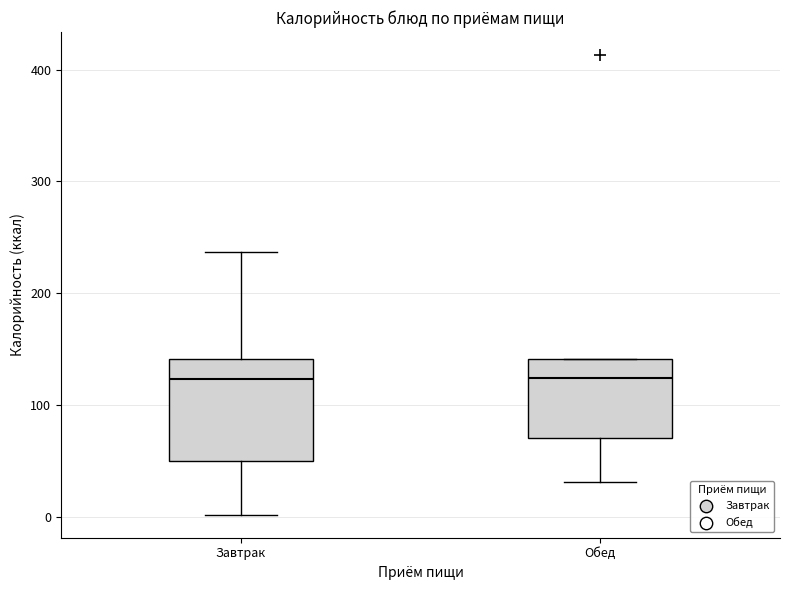

Where does the median line of the box for Обед sit on the y-axis? The values are not printed on the chart, so give them approximately, as read against the axis.

120